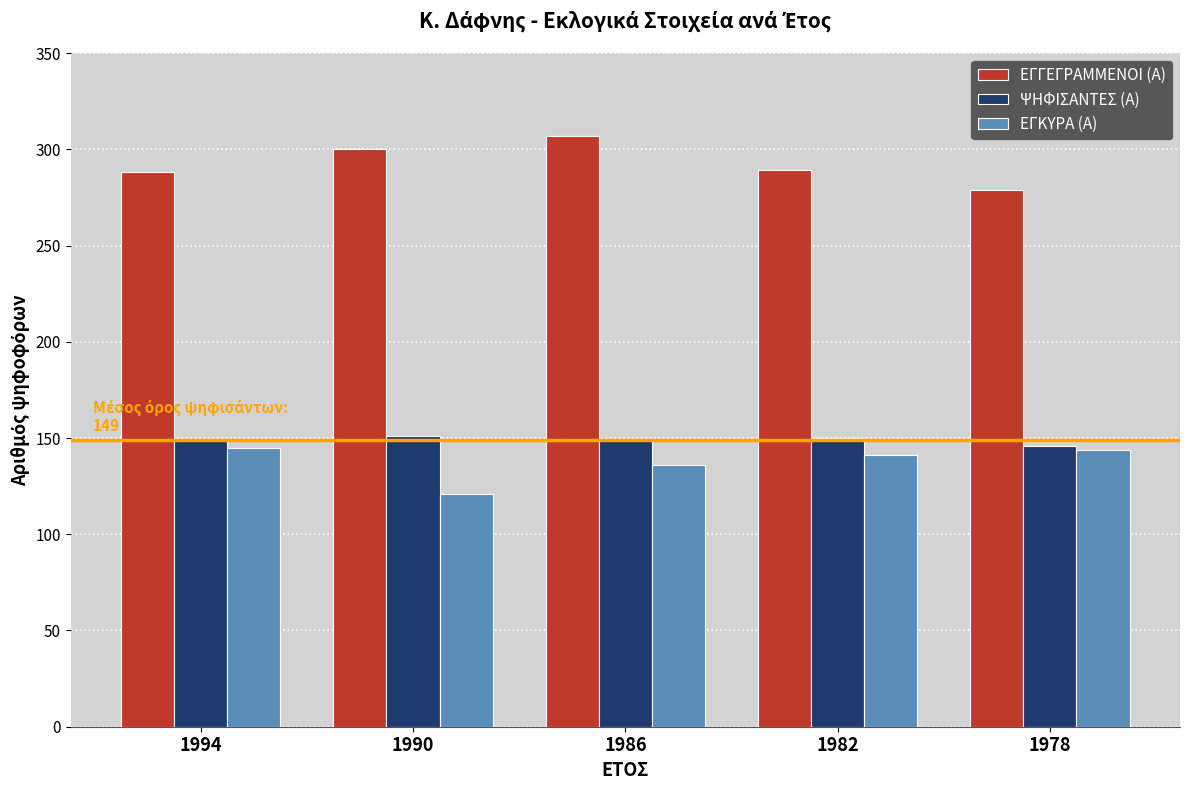

What is the approximate value of ΨΗΦΙΣΑΝΤΕΣ (Α) at 1978?

146